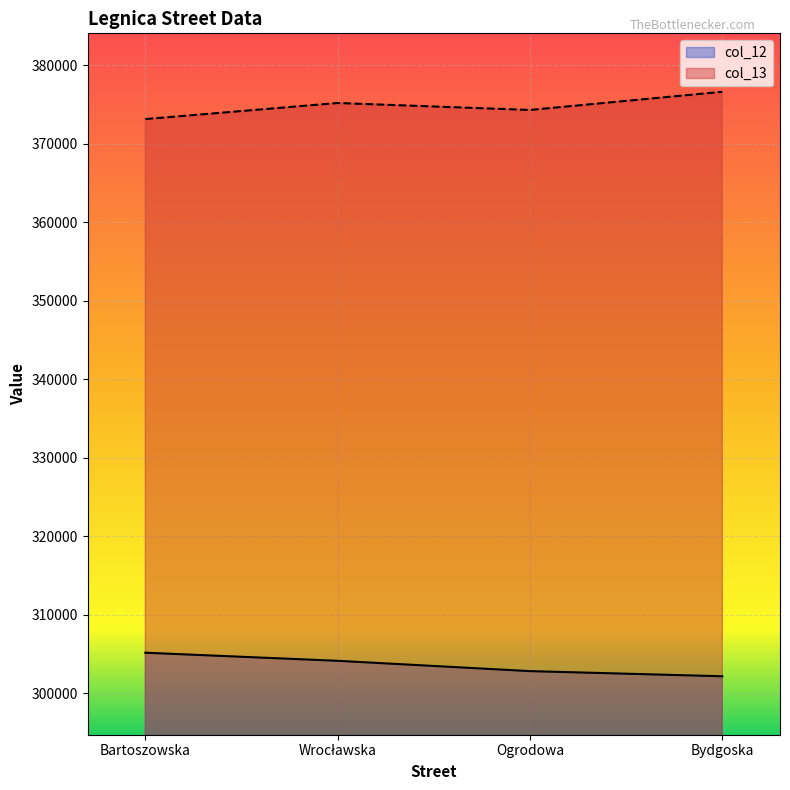

True or false: col_13 and col_12 intersect in this chart.

False